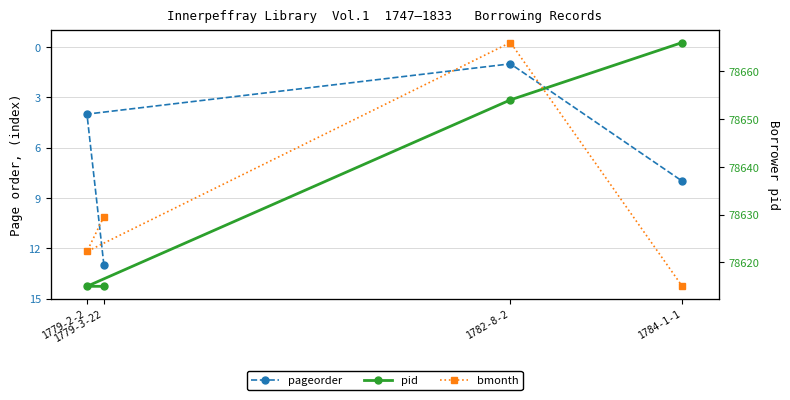

Is the value of bmonth at 1782-8-2 greater than the value of pageorder at 1779-2-2?

Yes